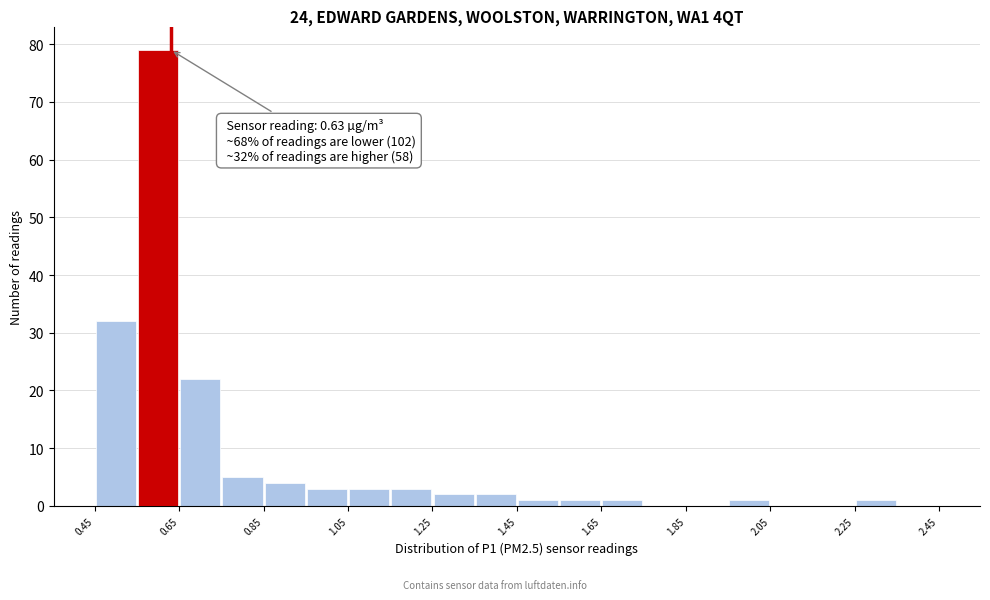

Which range on the x-axis has the tallest bar?

0.55 to 0.65